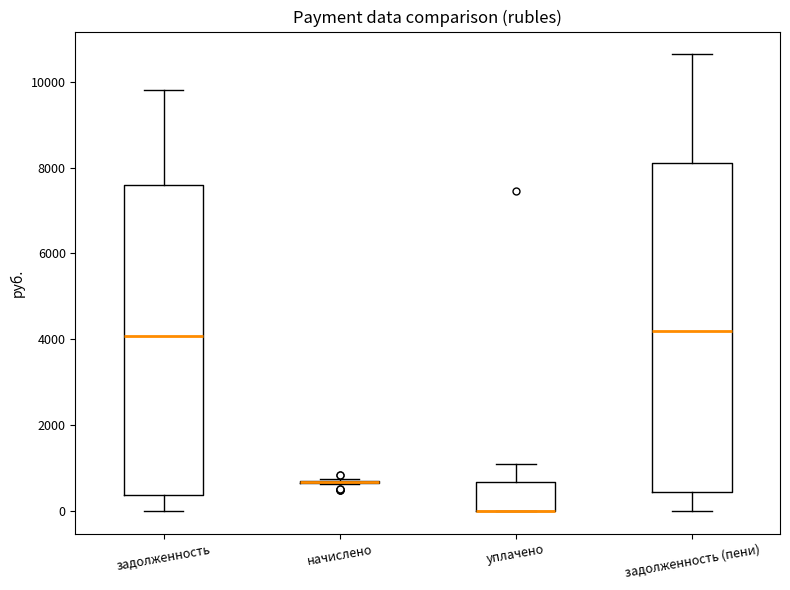

Comparing the boxes themselves (not the whiskers), which one is the tallest?

задолженность (пени)